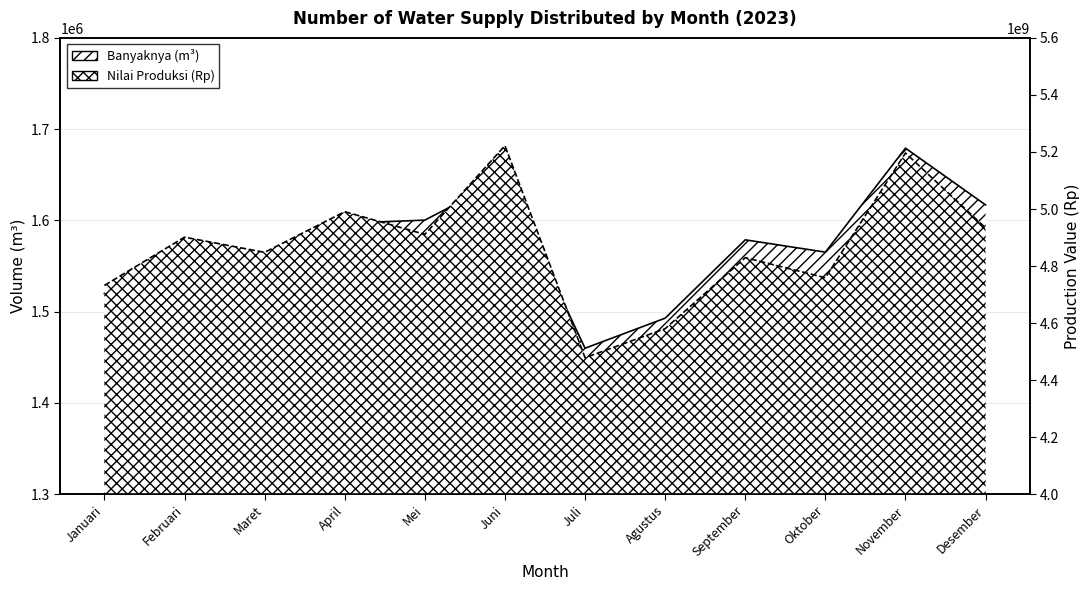

How many series are shown in this chart?

2